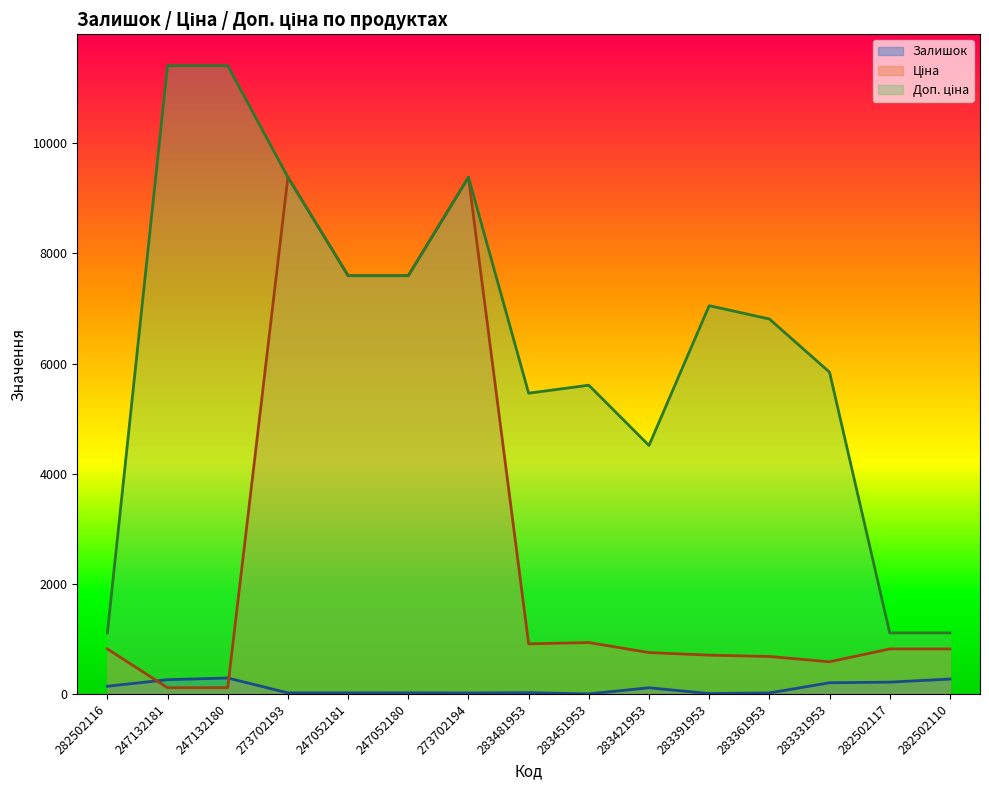

What is the value of the Ціна point at the 4th from the left?

9384.0